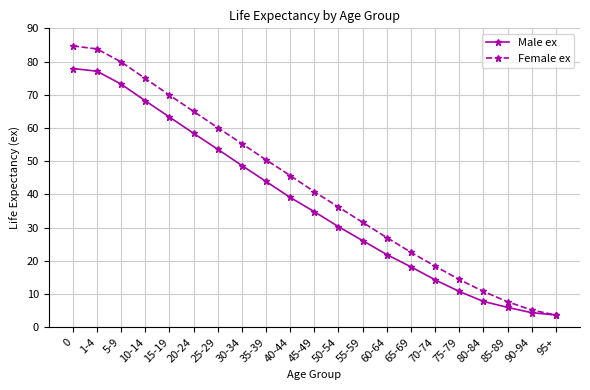

How many data points does each series have?

21